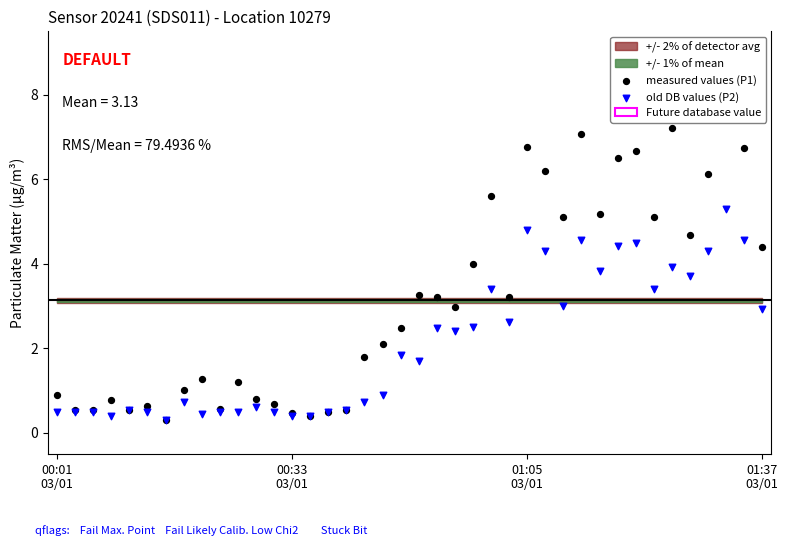

Which series reaches the minimum Y coordinate?

measured values (P1)